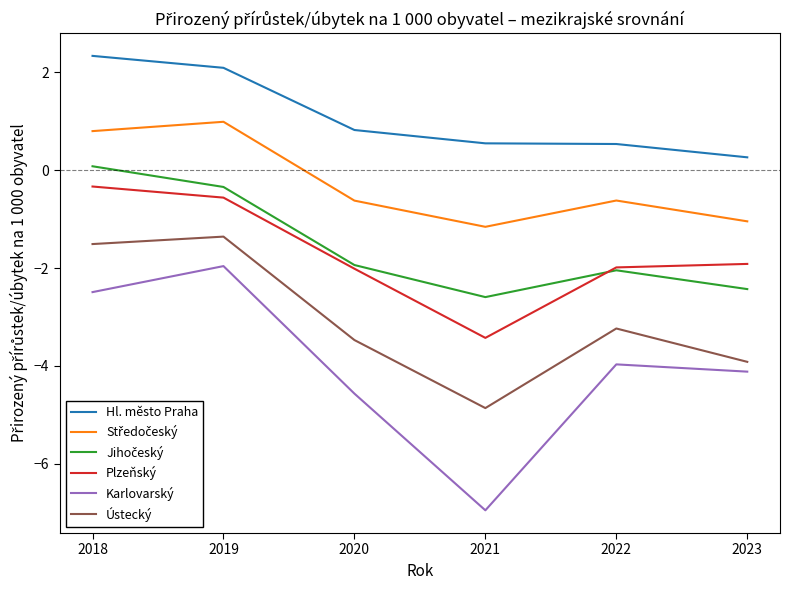

The Plzeňský series shows -0.6 at 2019. True or false?

True